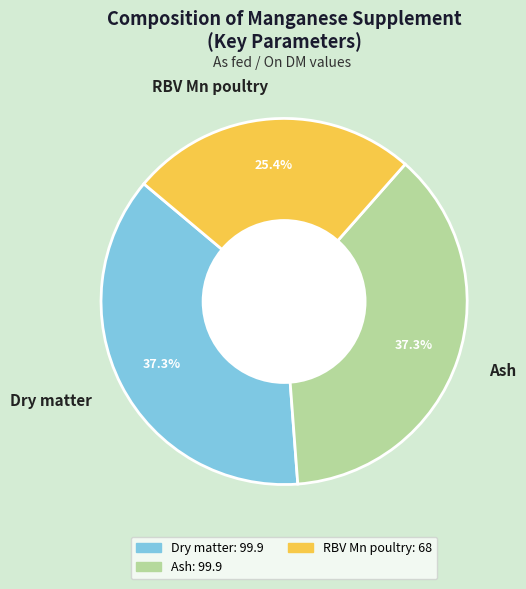

Does any single category account for the majority?

No